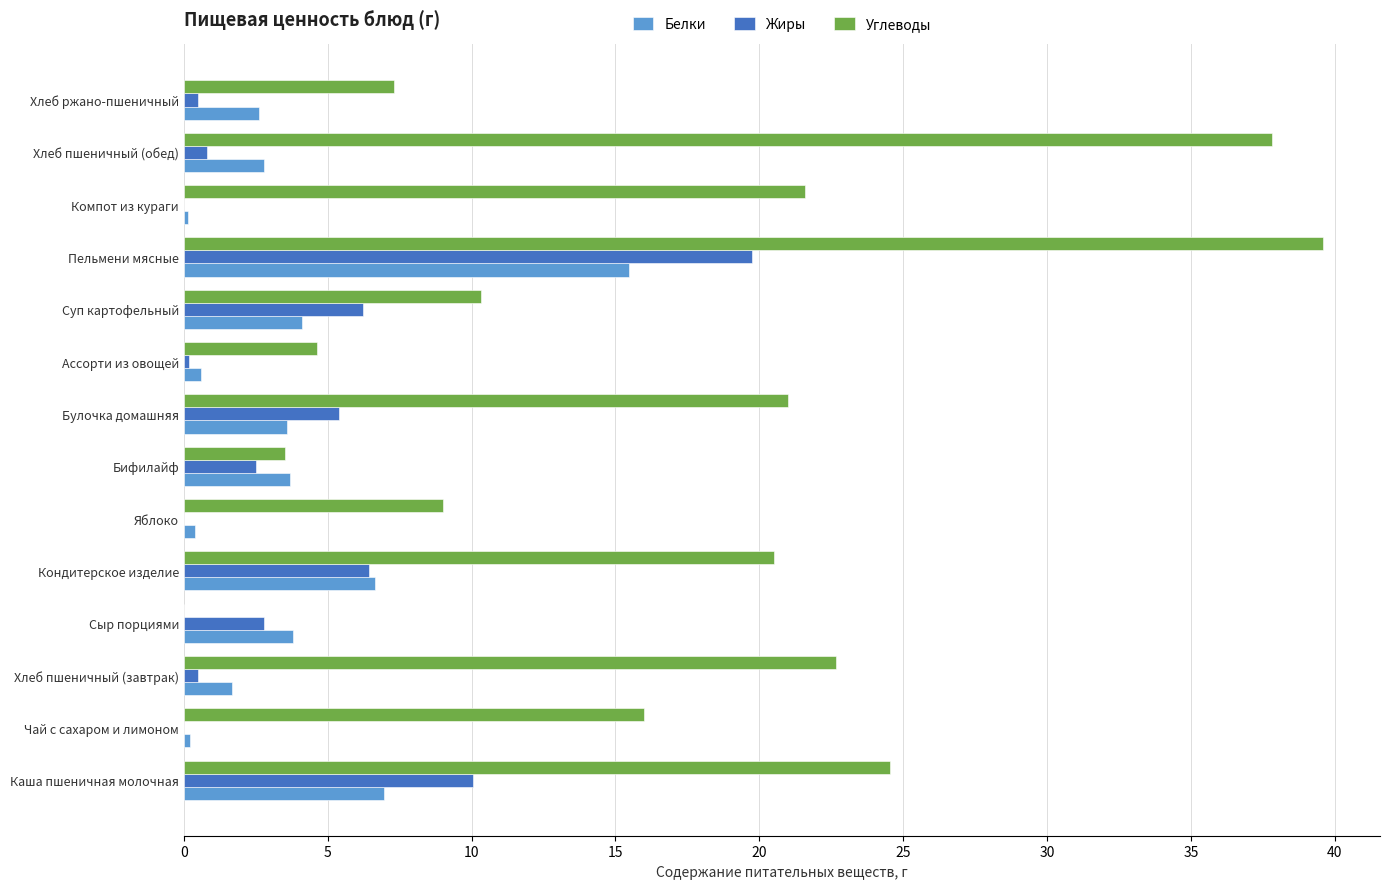

Is it true that Белки equals 2.6 at Хлеб ржано-пшеничный?

True